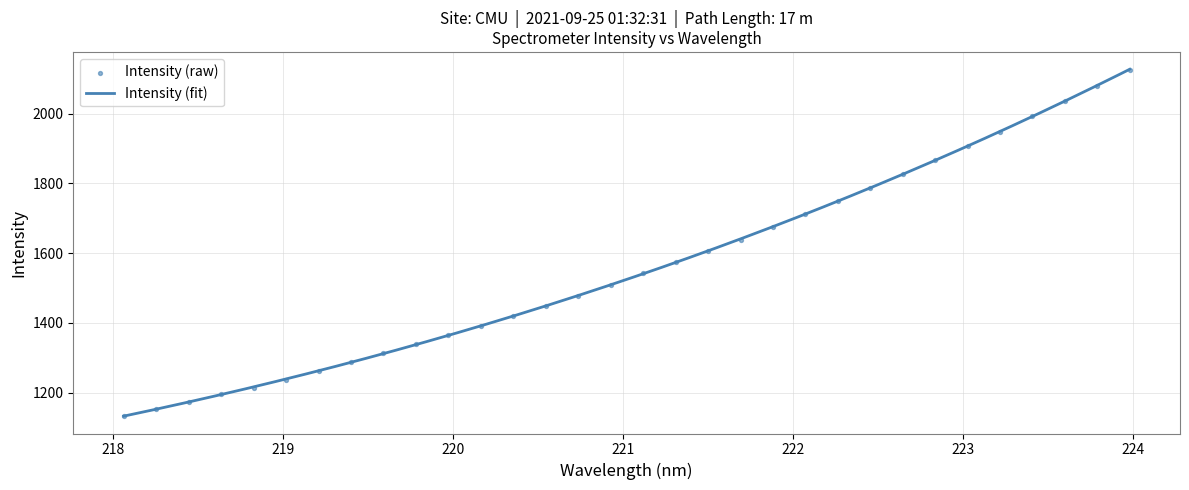

What is the lowest value of the Intensity (fit) series?

1132.8